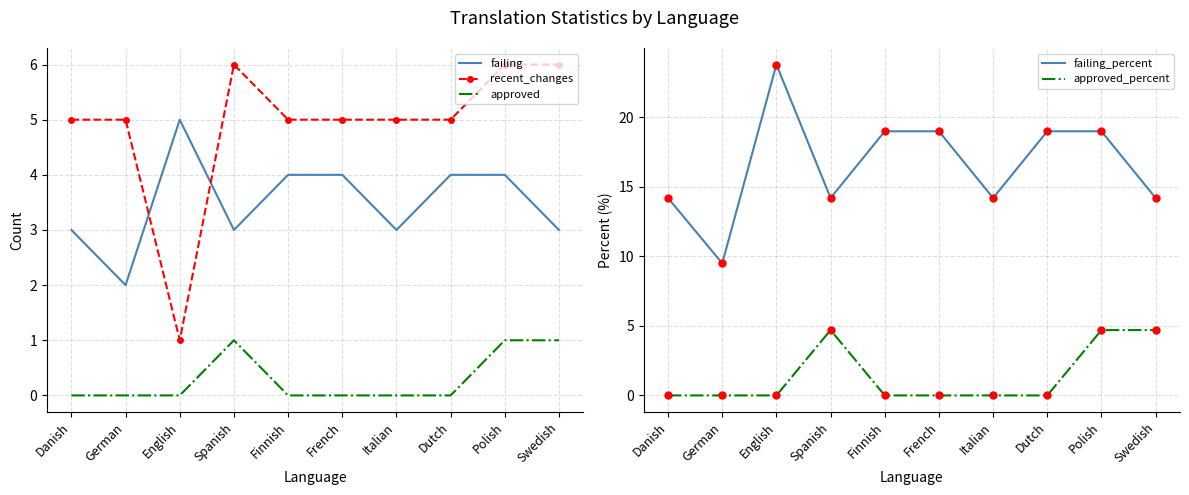

At which label is recent_changes closest to 3?

Danish